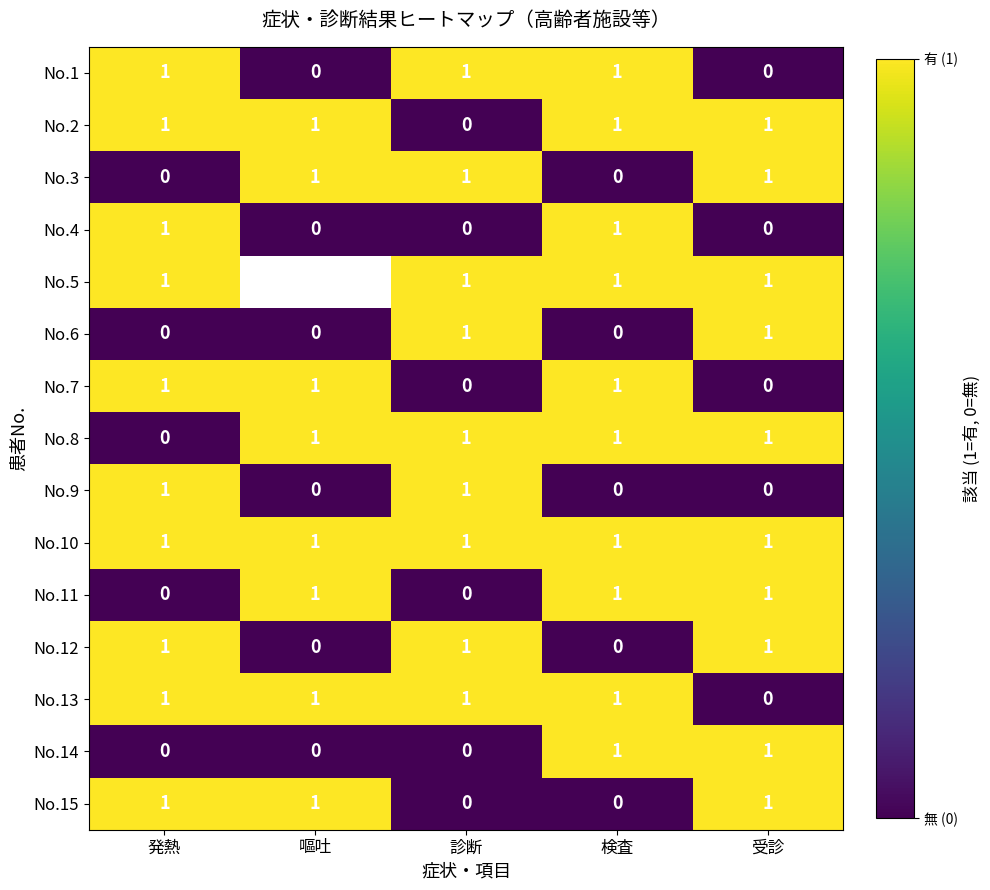

What is the total value across all series at 発熱?

10